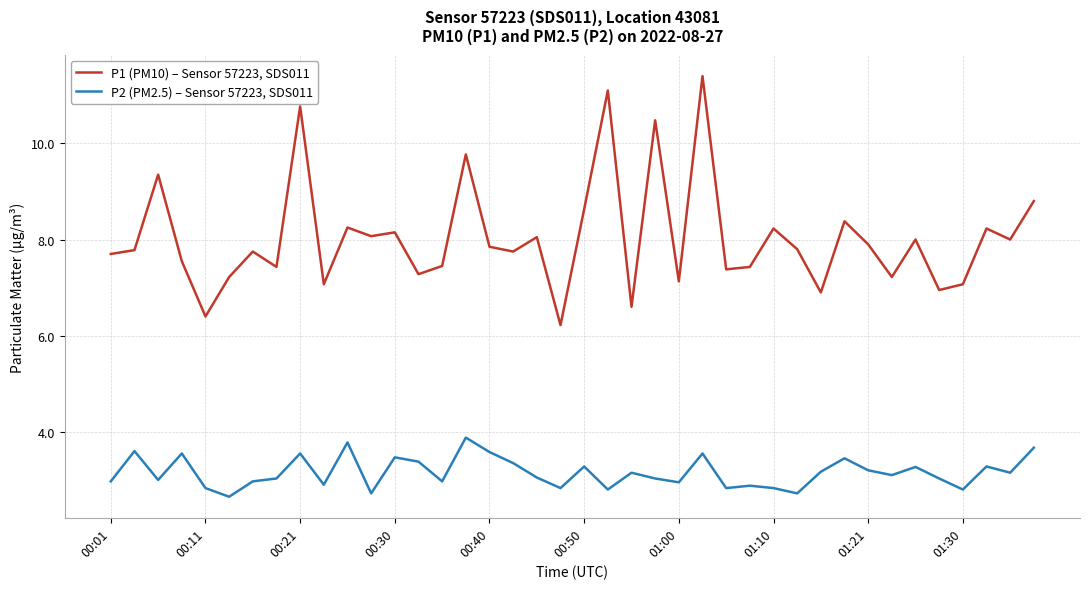

Rank the series by their average value, from highest to lowest.

P1 (PM10) – Sensor 57223, SDS011, P2 (PM2.5) – Sensor 57223, SDS011